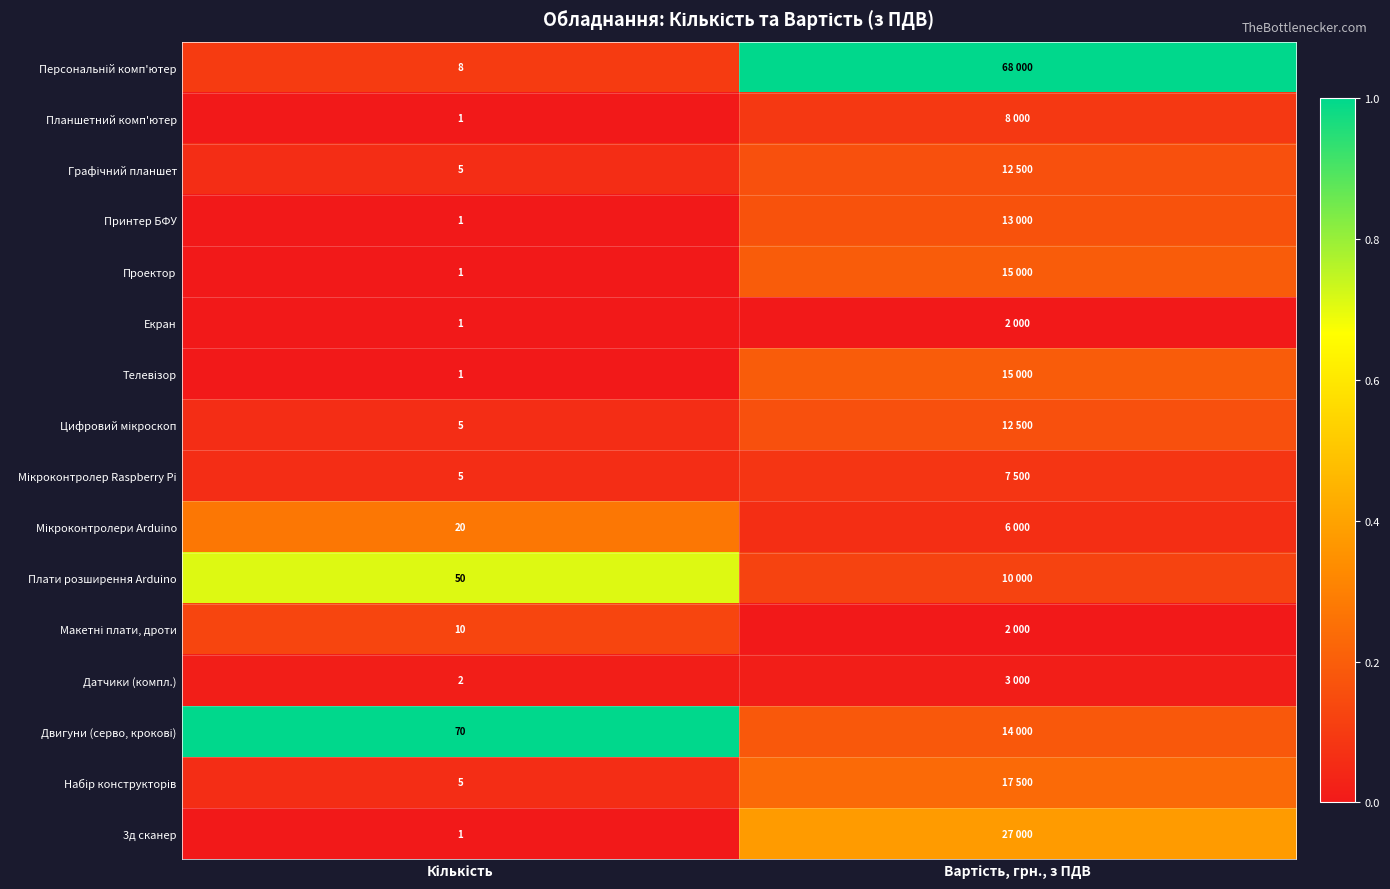

Which category has the highest value in the 3д сканер series?

Вартість, грн., з ПДВ